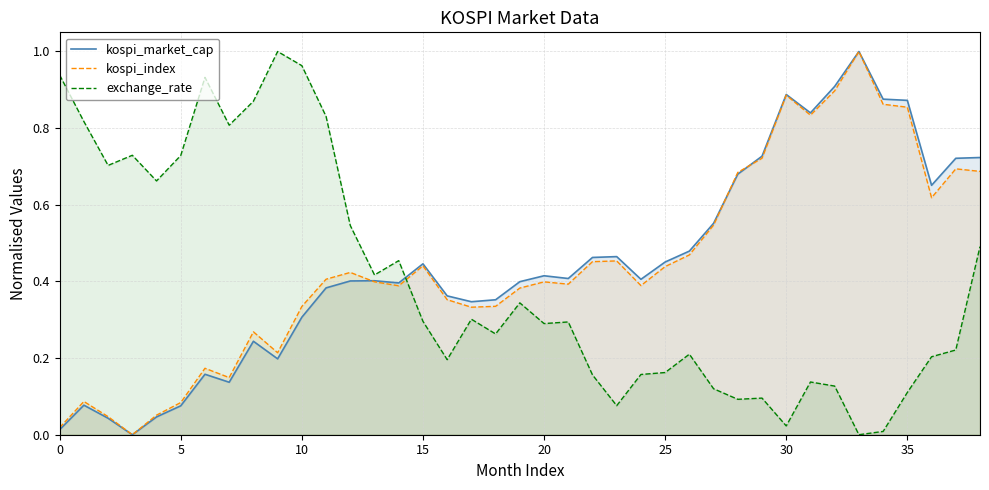

What is the difference between the maximum and second lowest values in the kospi_market_cap series?

1.0